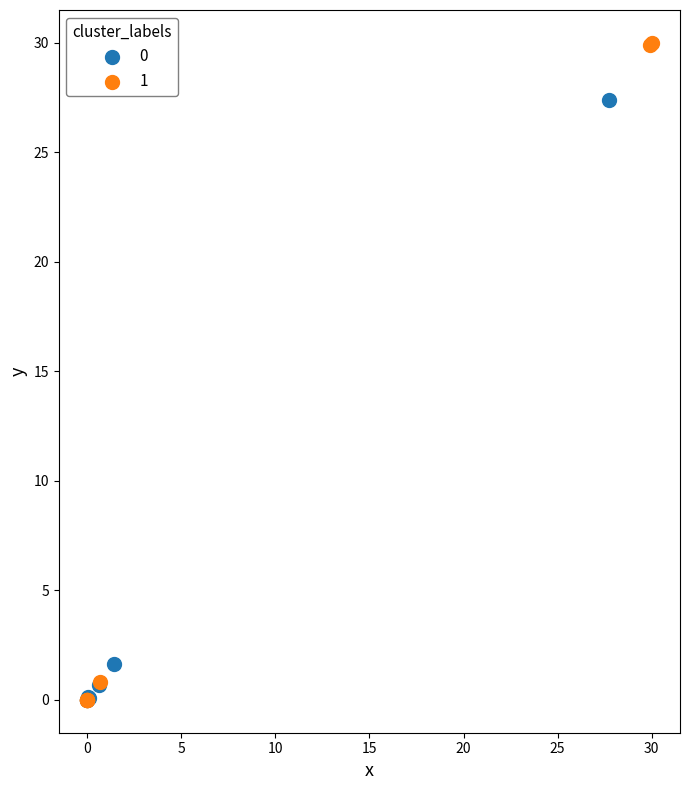

Which series reaches the maximum Y coordinate?

1